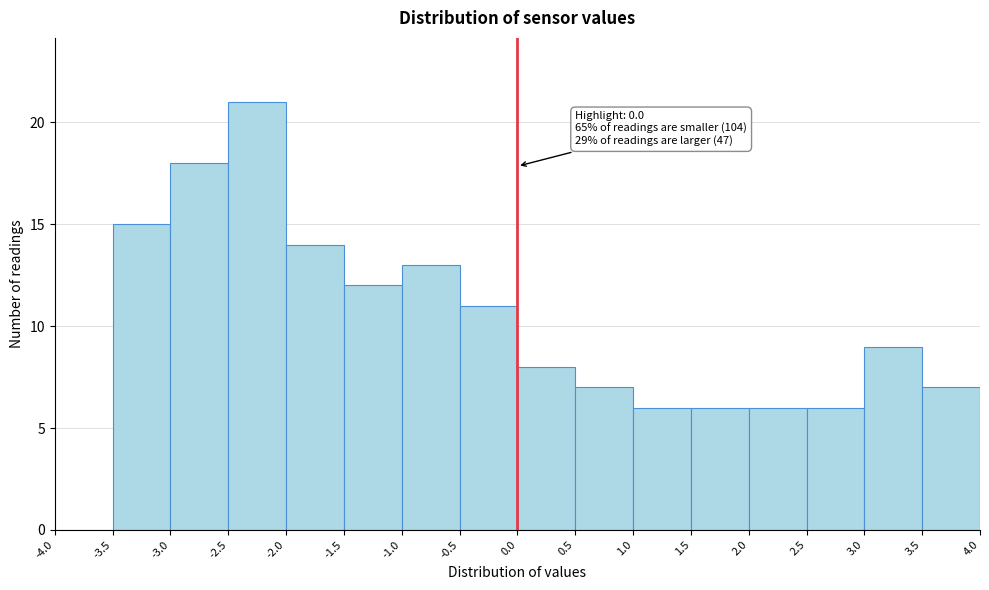

Which range on the x-axis has the tallest bar?

-2.5 to -2.0